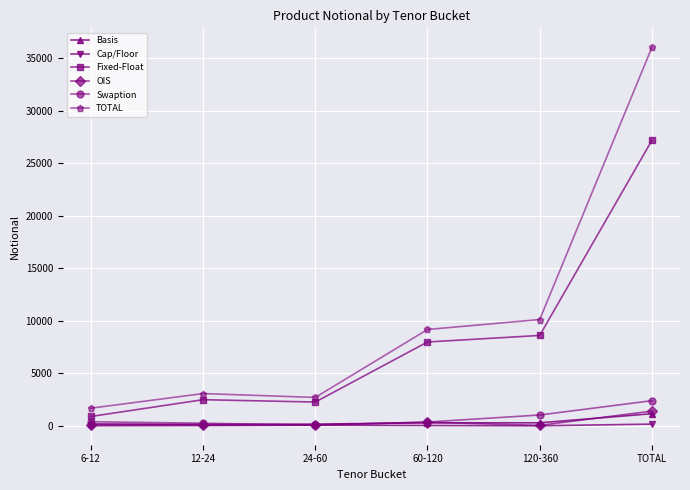

Is the value of Swaption at 120-360 greater than the value of TOTAL at 6-12?

No